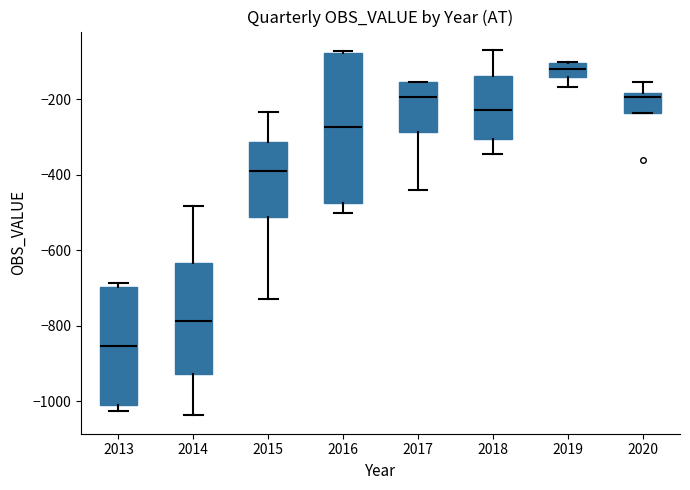

Which box's median line is the highest?

2019